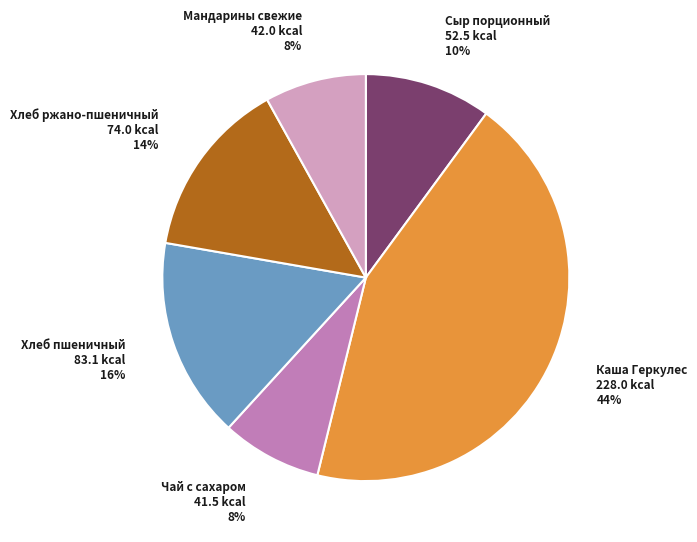

To the nearest percent, what is the average slice percentage?

17%